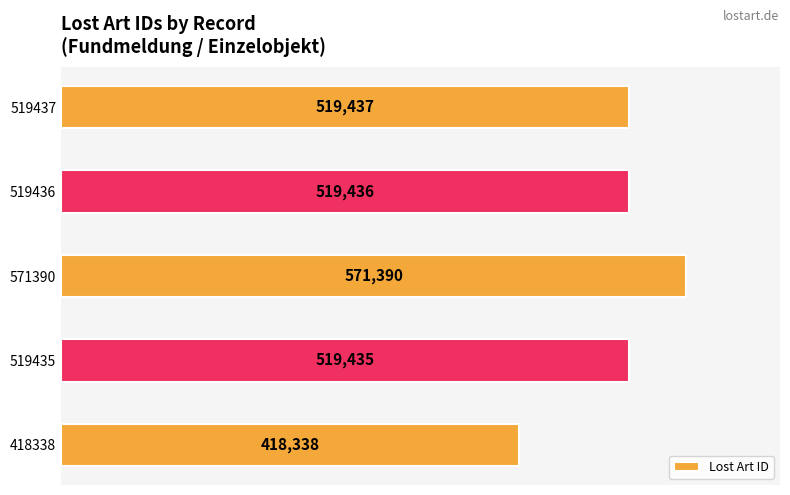

What is the change in value from 519435 to 519436?

+1